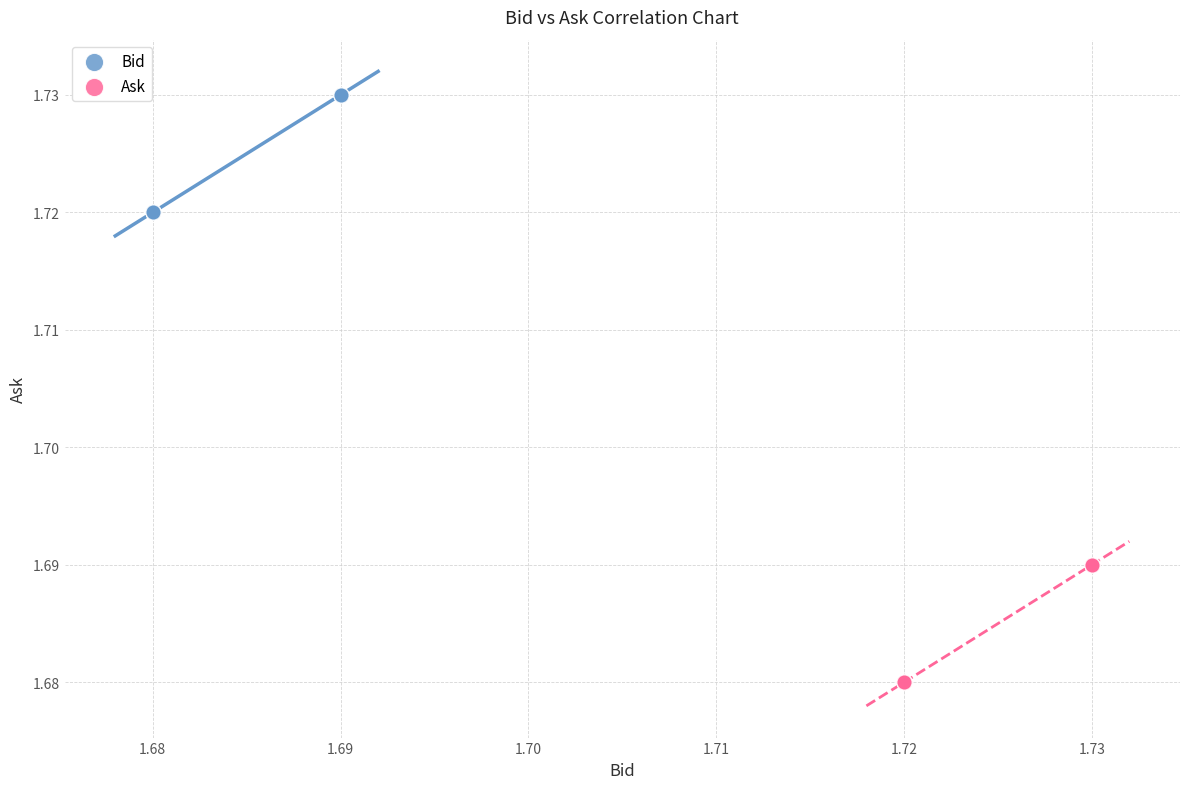

Which series reaches the minimum Y coordinate?

Ask